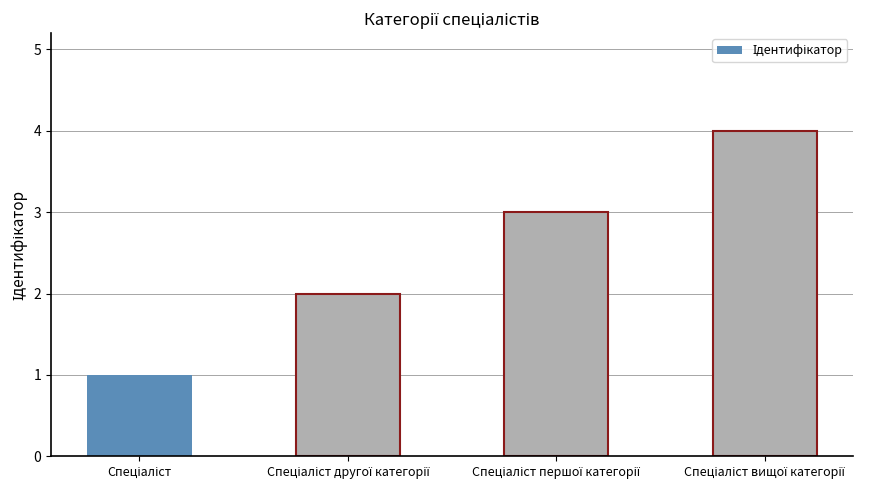

Reading right to left, list all the values displayed in this chart.

4	3	2	1